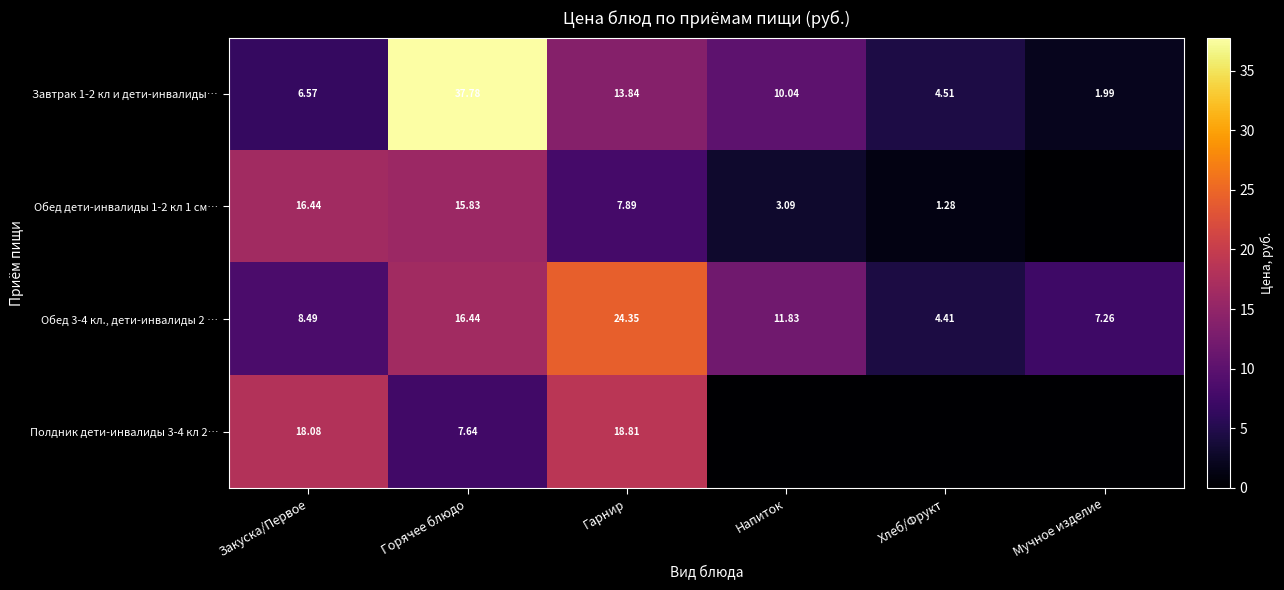

Which has a higher value, Хлеб/Фрукт or Мучное изделие?

Хлеб/Фрукт